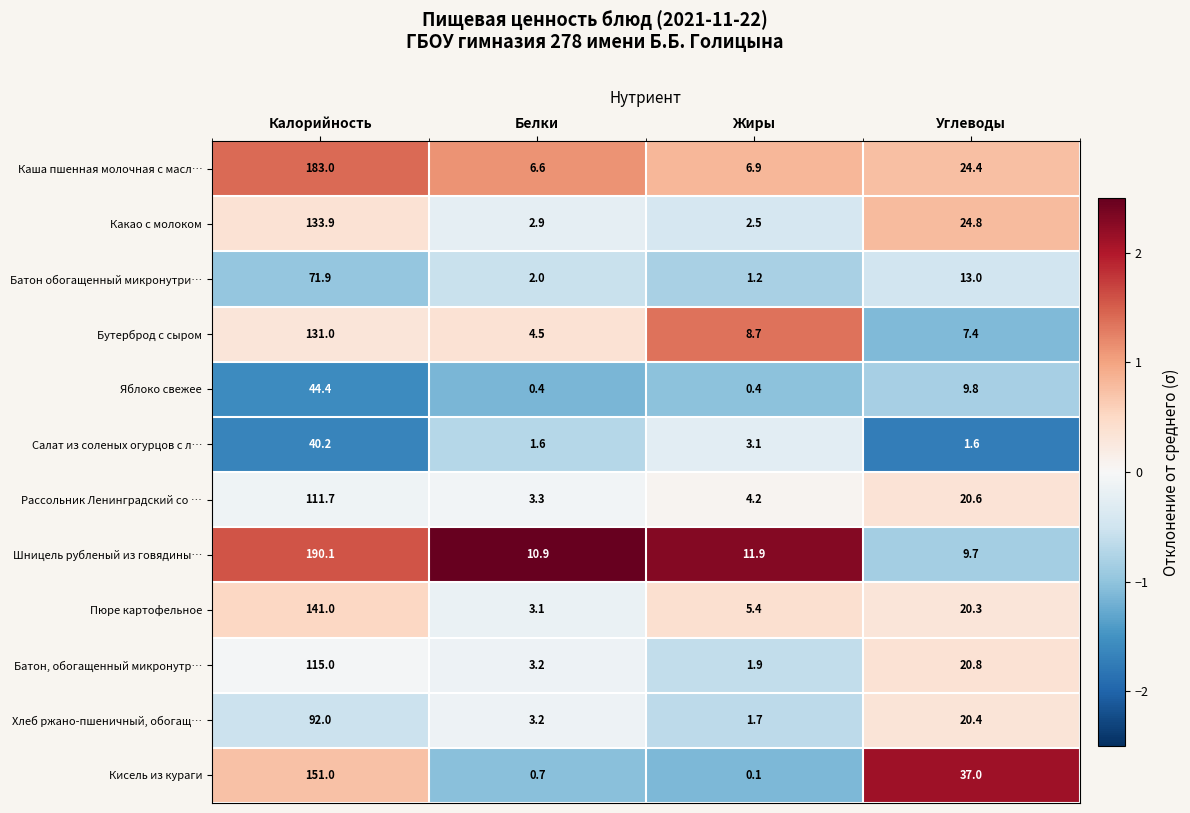

What is the spread (max minus min) of values at Калорийность?

149.9